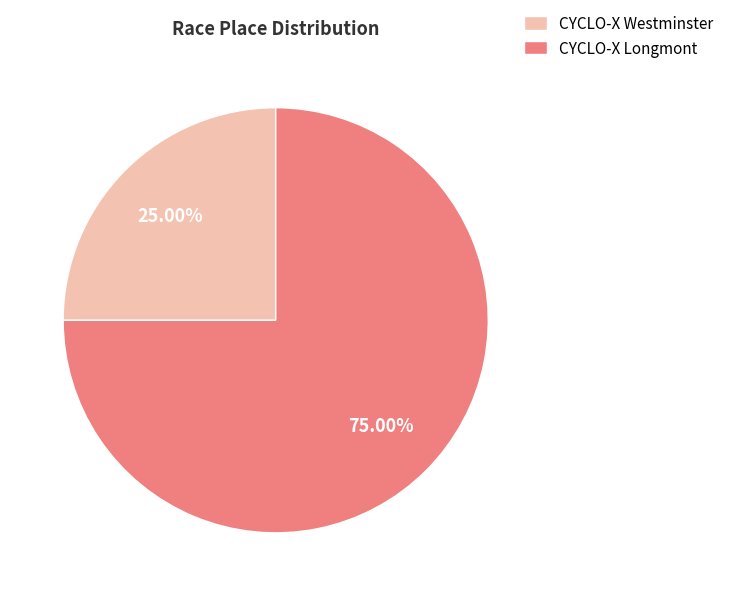

To the nearest percent, what is the difference between the largest and smallest slice percentages?

50%